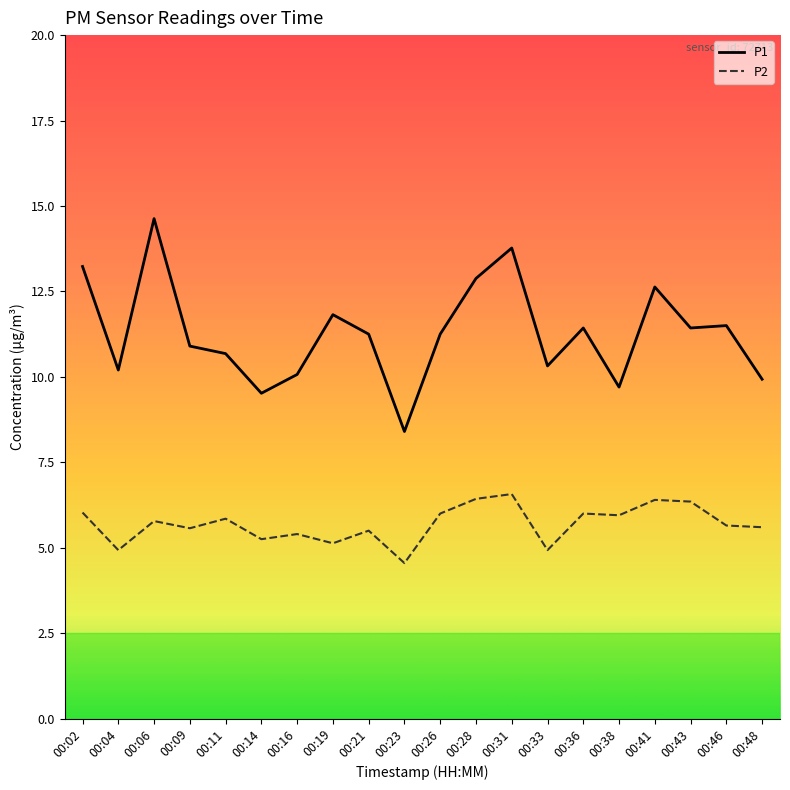

True or false: P1 and P2 cross at least once.

False